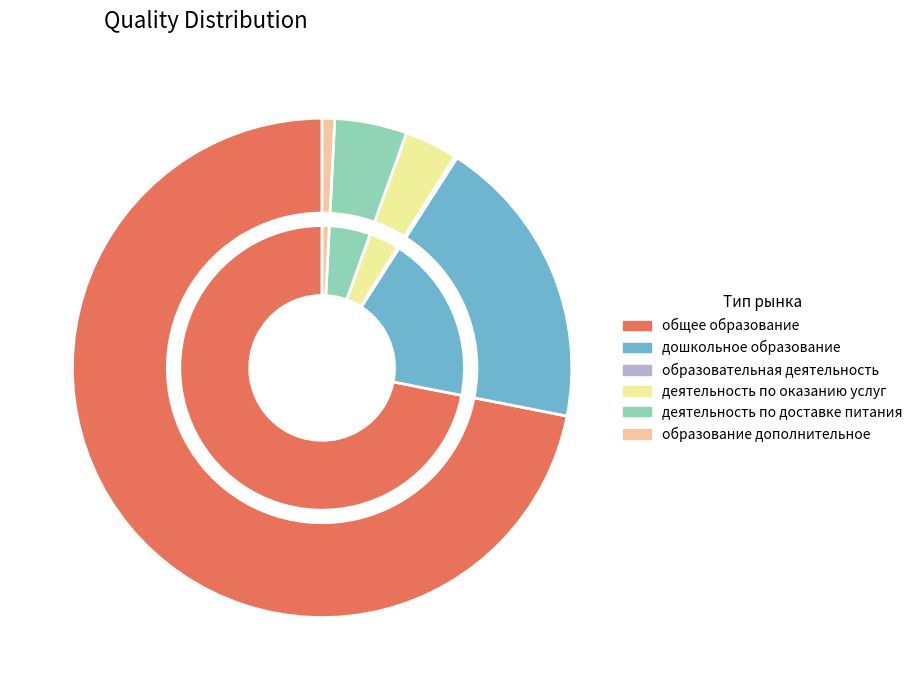

Which slice represents more than half of the pie?

общее образование